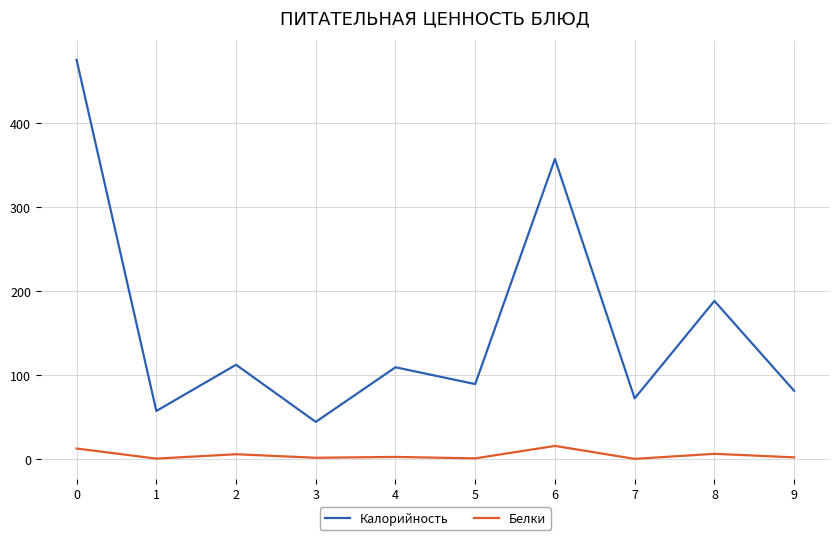

List the series in order of their overall mean, highest first.

Калорийность, Белки